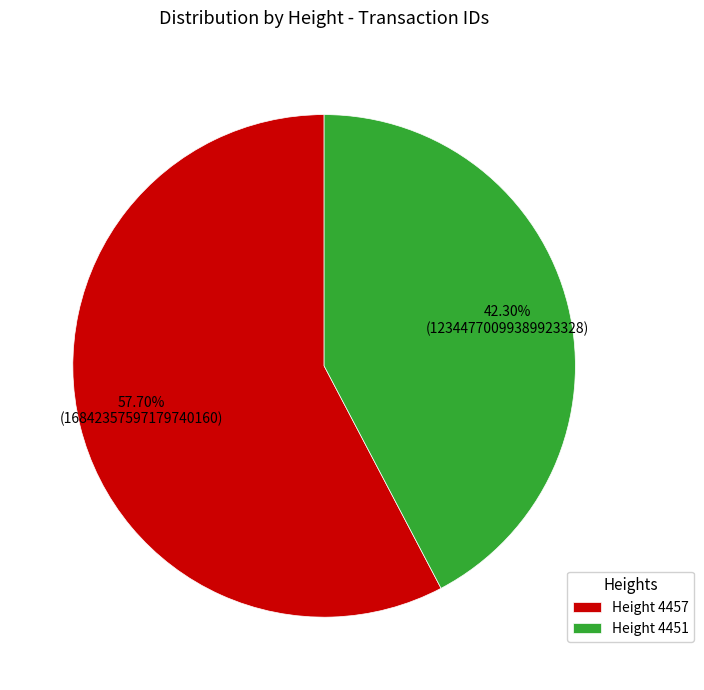

To the nearest percent, what is the difference between the largest and smallest slice percentages?

15%